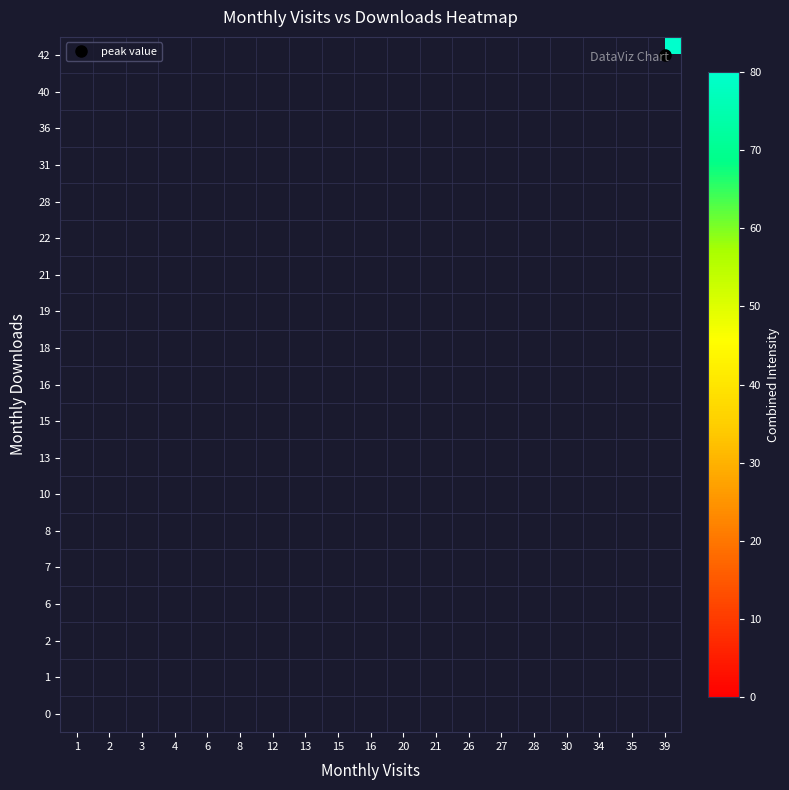

Rank the series by their maximum value, from highest to lowest.

0, 1, 2, 6, 7, 8, 10, 13, 15, 16, 18, 19, 21, 22, 28, 31, 36, 40, 42